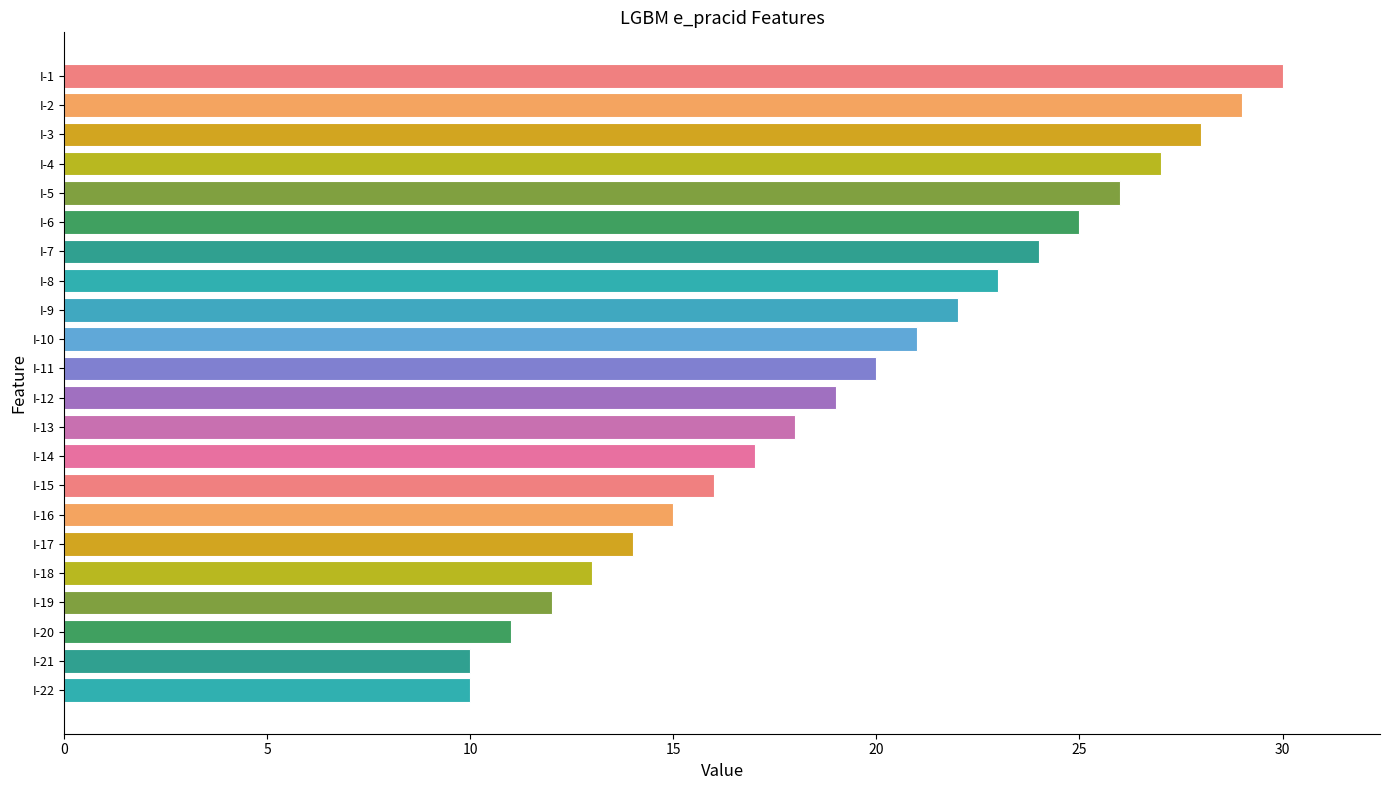

Reading top to bottom, extract all data points from this chart.

I-1=30	I-2=29	I-3=28	I-4=27	I-5=26	I-6=25	I-7=24	I-8=23	I-9=22	I-10=21	I-11=20	I-12=19	I-13=18	I-14=17	I-15=16	I-16=15	I-17=14	I-18=13	I-19=12	I-20=11	I-21=10	I-22=10